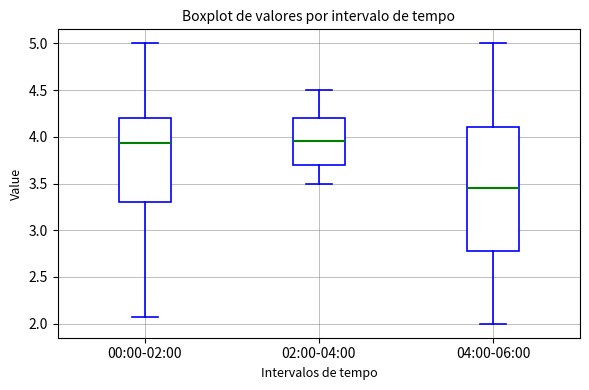

Reading left to right, read every box against the y-axis: the position of its median line, the range the box covers, and the ends of its whiskers. The values are not printed on the chart, so give them approximately, as read against the axis.

00:00-02:00: median 3.95, box 3.30 to 4.20, whiskers 2.05 to 5.00
02:00-04:00: median 3.95, box 3.70 to 4.20, whiskers 3.50 to 4.50
04:00-06:00: median 3.45, box 2.80 to 4.10, whiskers 2.00 to 5.00